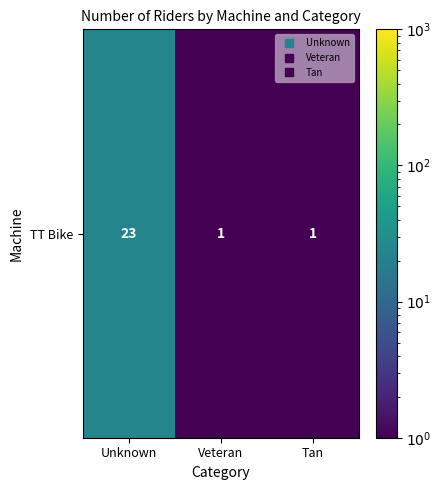

Approximately how many times larger is the value at Tan compared to Veteran?

1.0